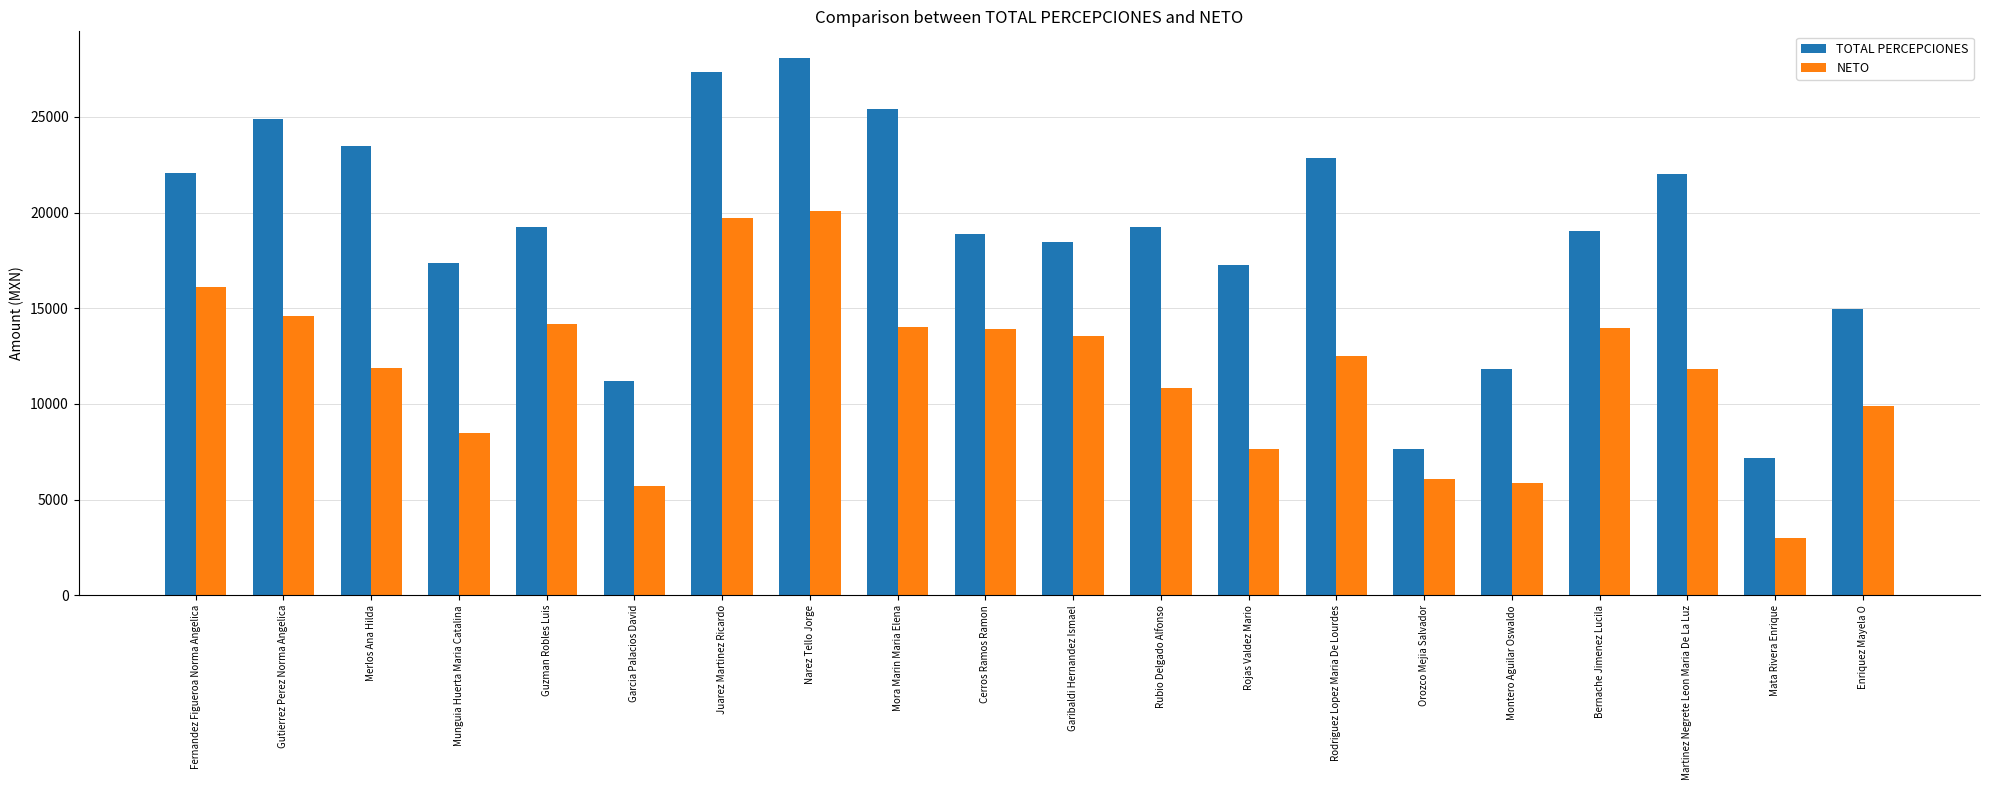

How many values in the TOTAL PERCEPCIONES series are below 19234?

10